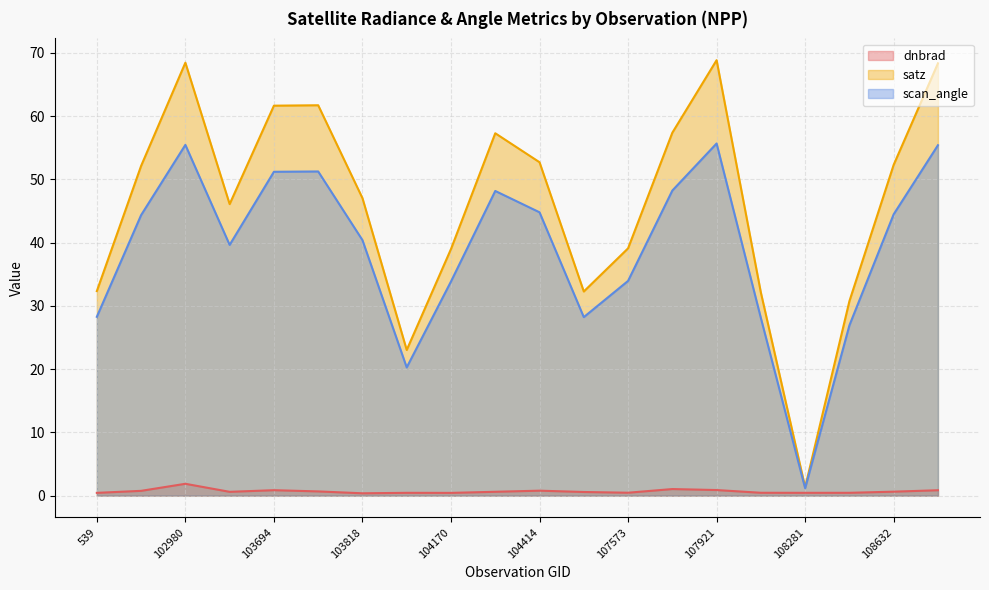

Rank the series at 104170 from lowest to highest value.

dnbrad, scan_angle, satz